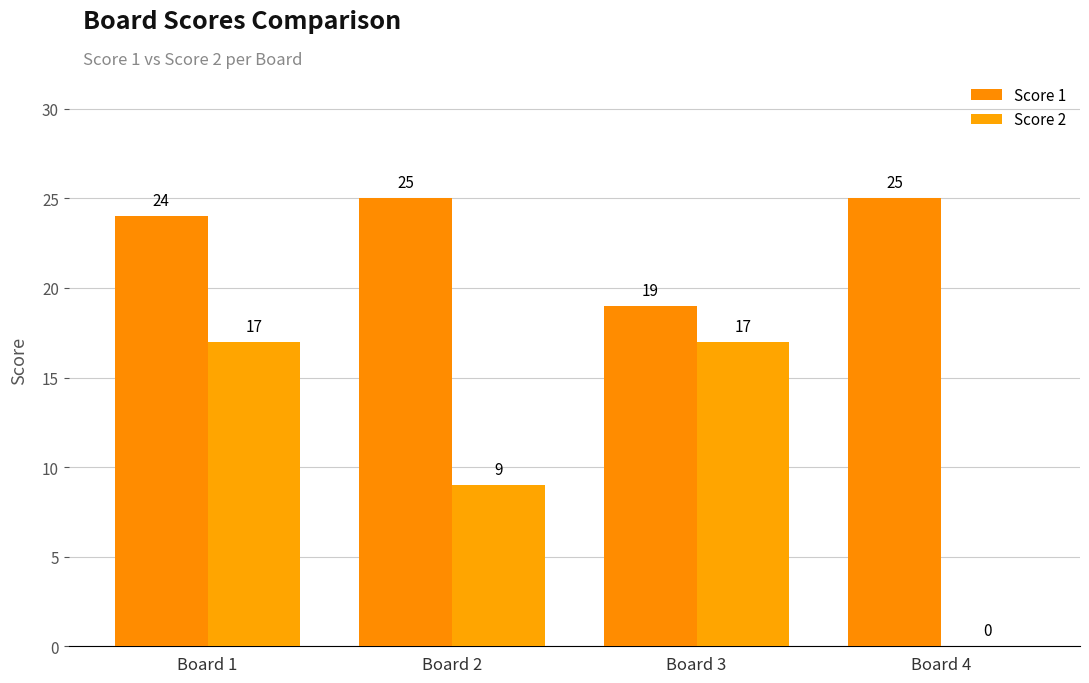

What is the sum of the Score 2 values at Board 2 and Board 3?

26